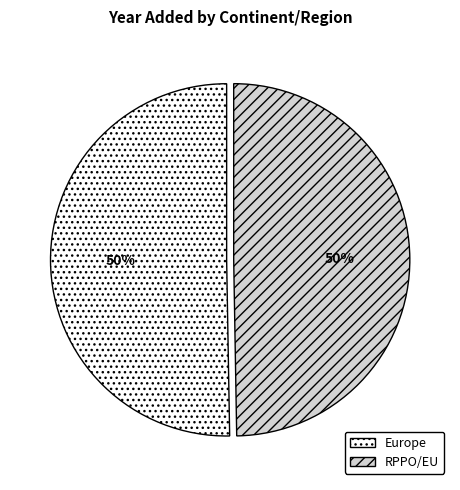

Count the number of slices in the pie.

2